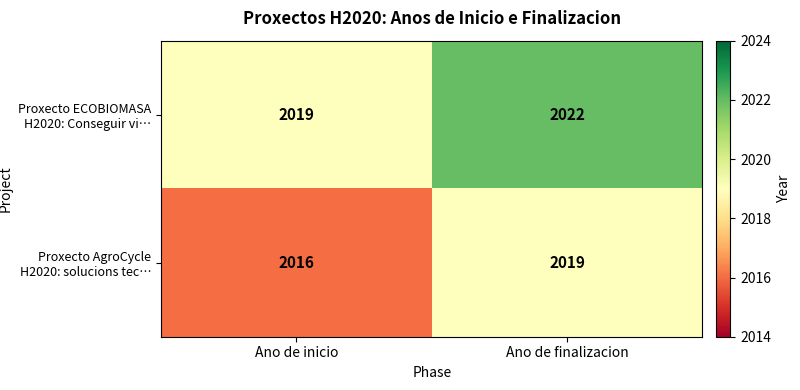

At which category is the sum across all series the highest?

Ano de finalizacion